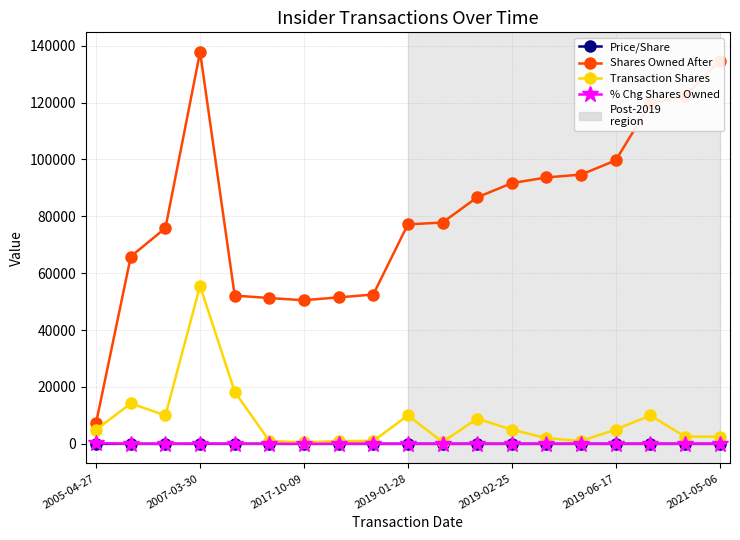

What is the maximum value shown in the chart?

137794.0